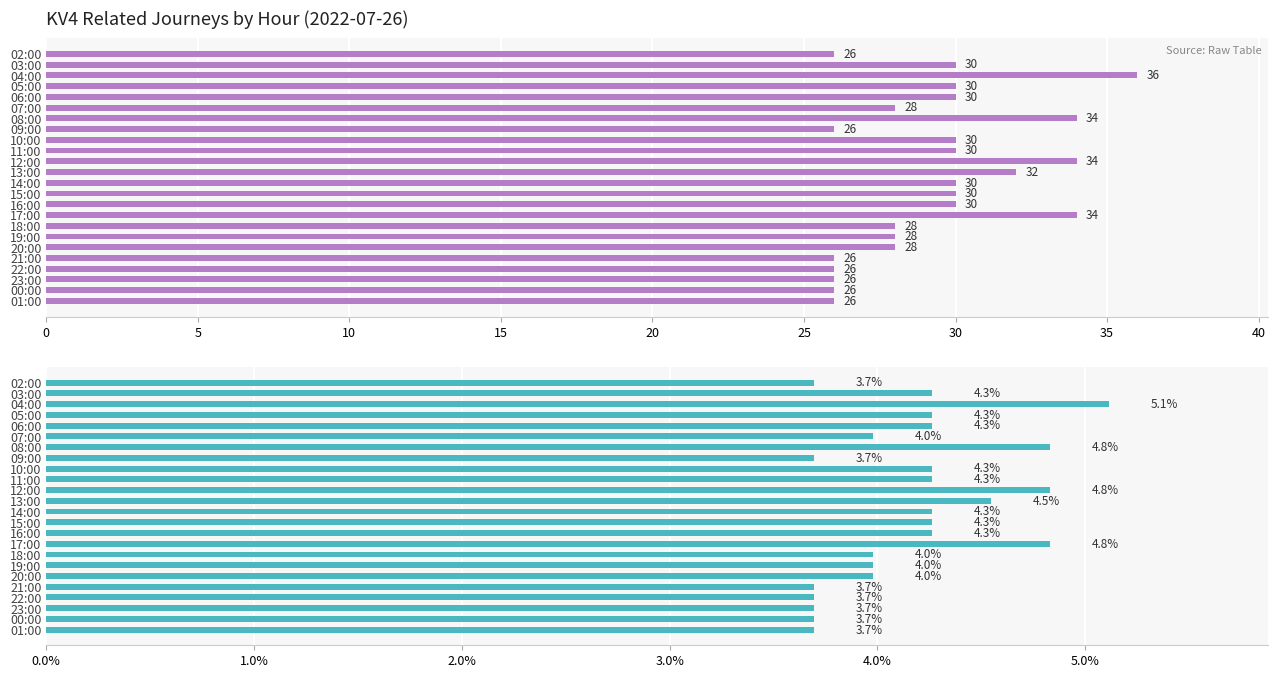

What is the lowest value of the KV4relatedjourneys % series?

3.7